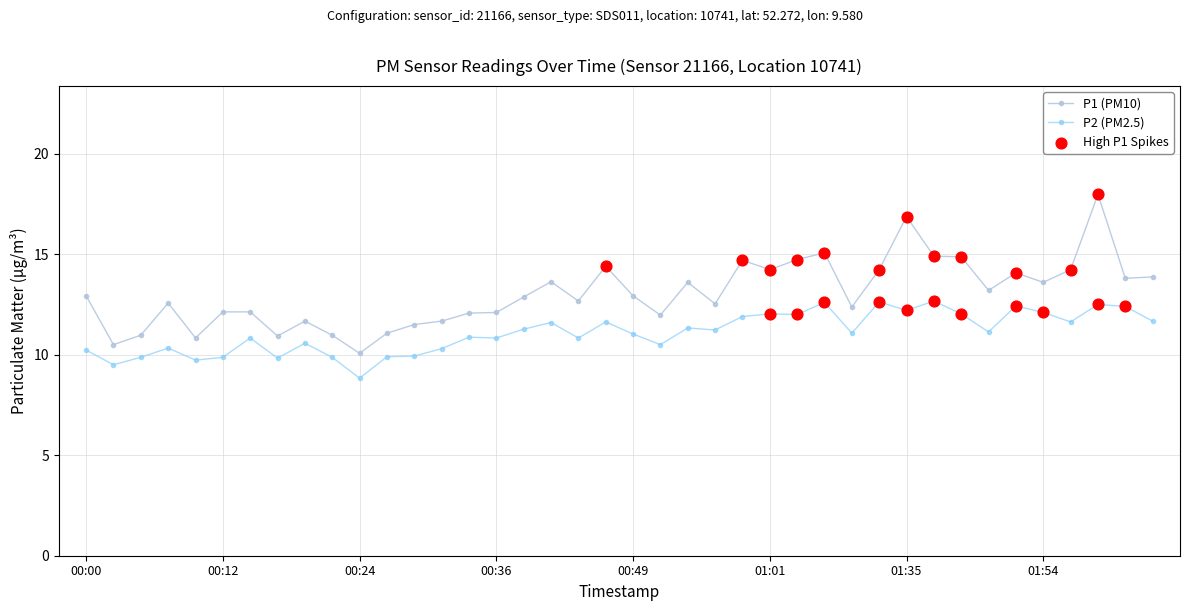

What is the value of the P1 (PM10) point at the 5th from the left?

10.8